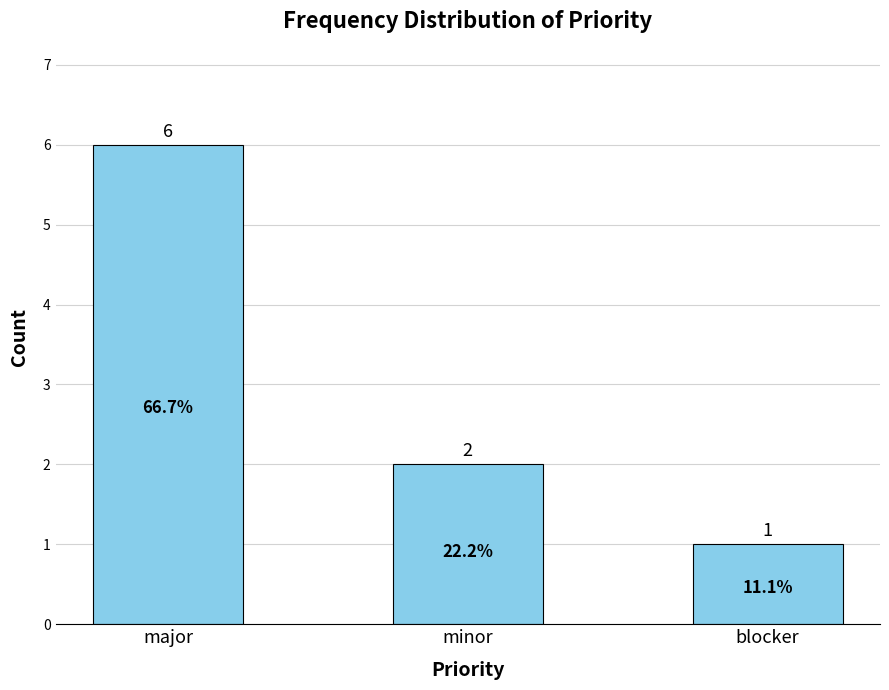

What is the value of the 1st bar from the left?

6